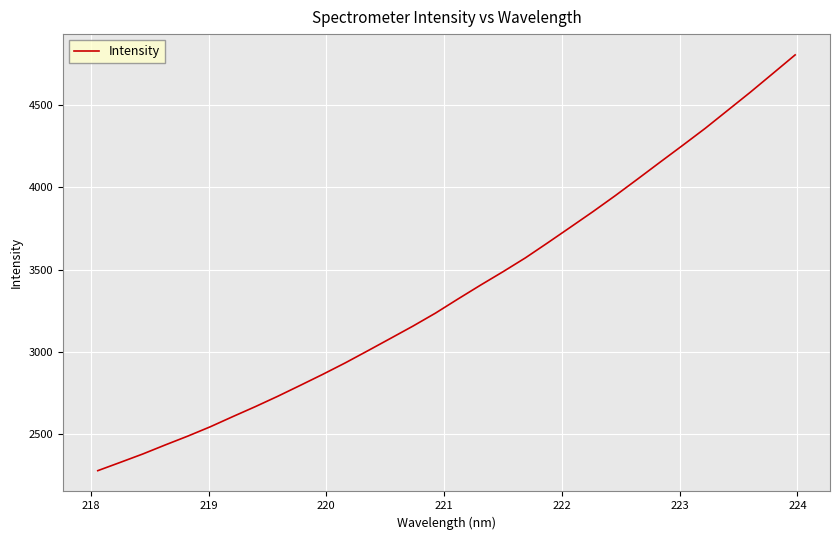

What is the difference between the maximum and minimum values?

2525.7